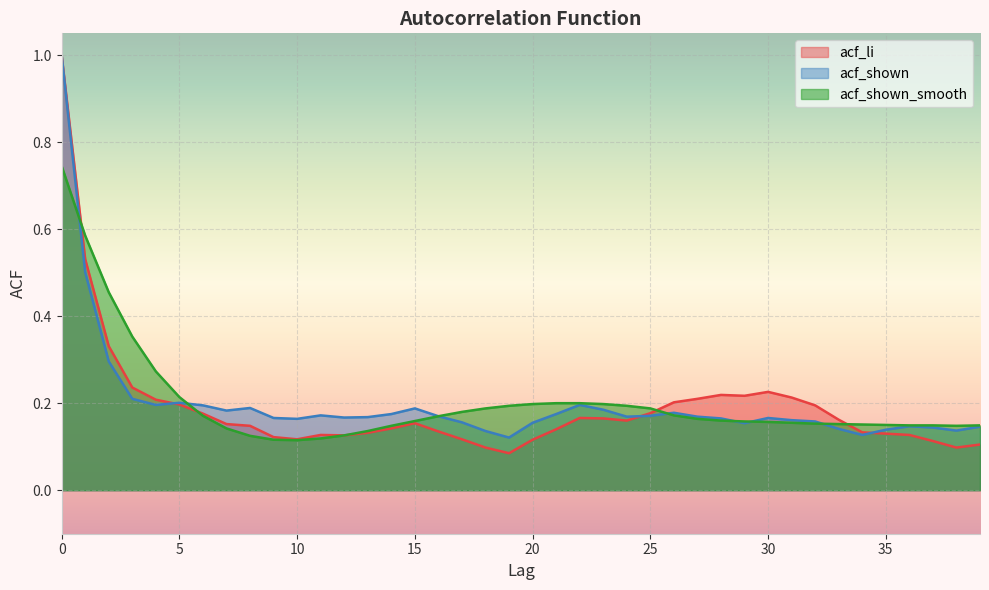

Is it true that acf_shown_smooth equals 0.2 at 20?

True